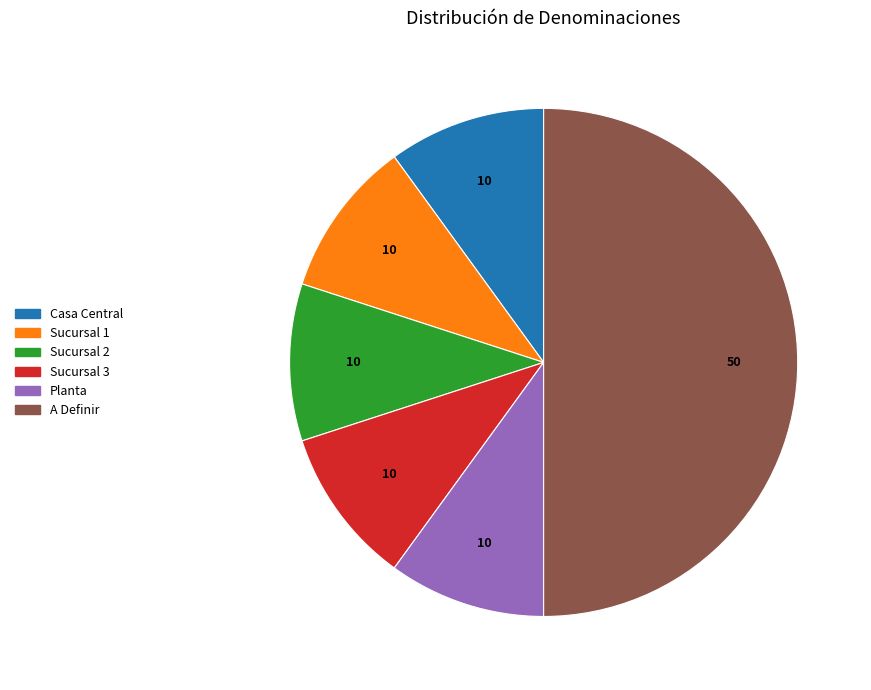

Approximately how many times larger is the value at Sucursal 1 compared to Planta?

1.0